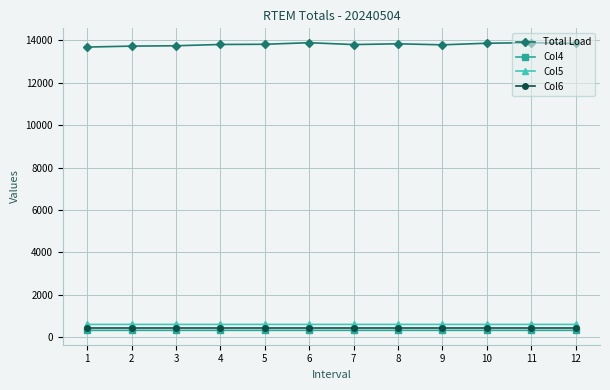

True or false: Col5 and Col4 intersect in this chart.

False